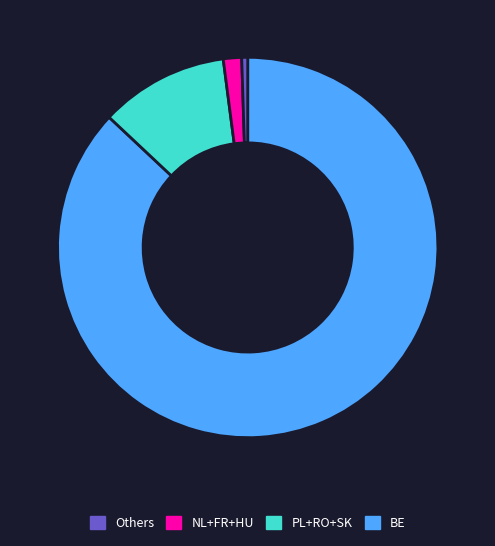

Is there a majority slice in this chart?

Yes